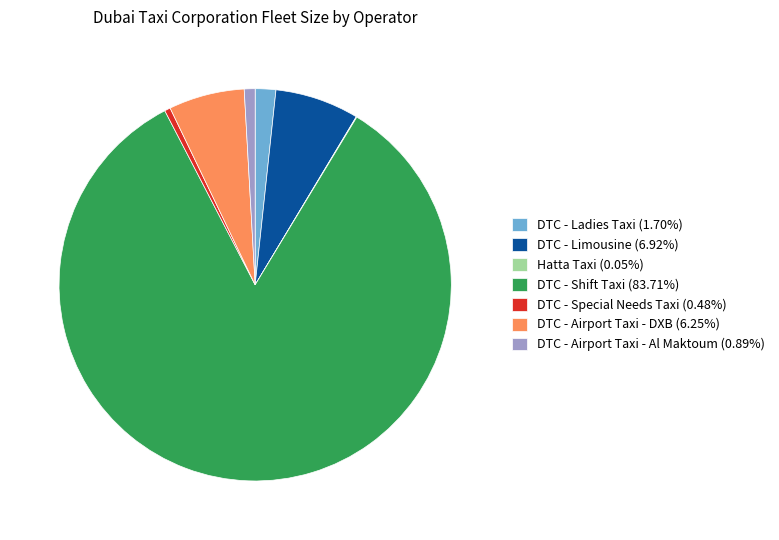

What is the ratio of the value at DTC - Shift Taxi (83.71%) to the value at DTC - Airport Taxi - DXB (6.25%)?

13.4